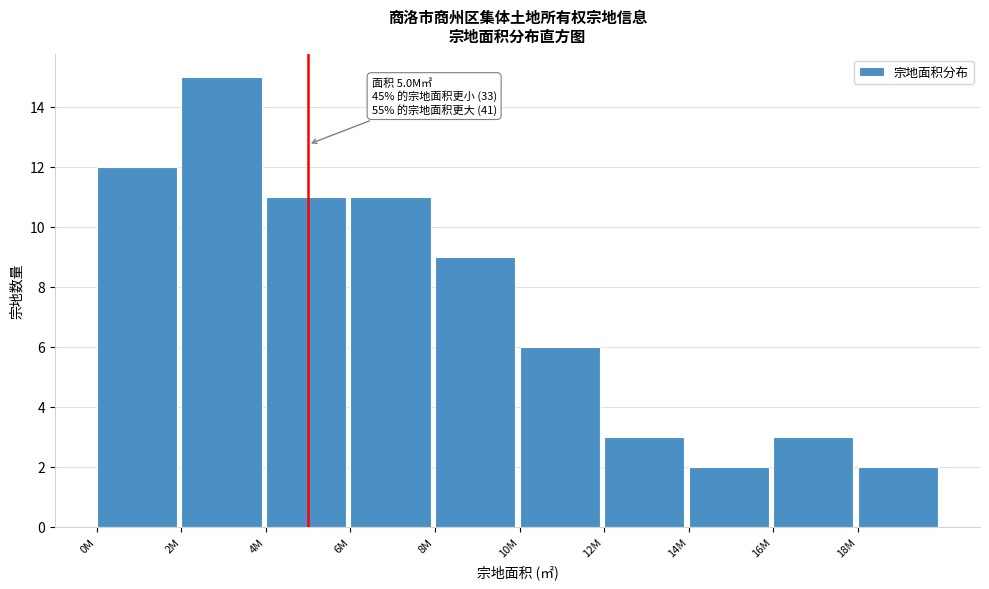

Reading right to left, list all the values displayed in this chart.

2	3	2	3	6	9	11	11	15	12